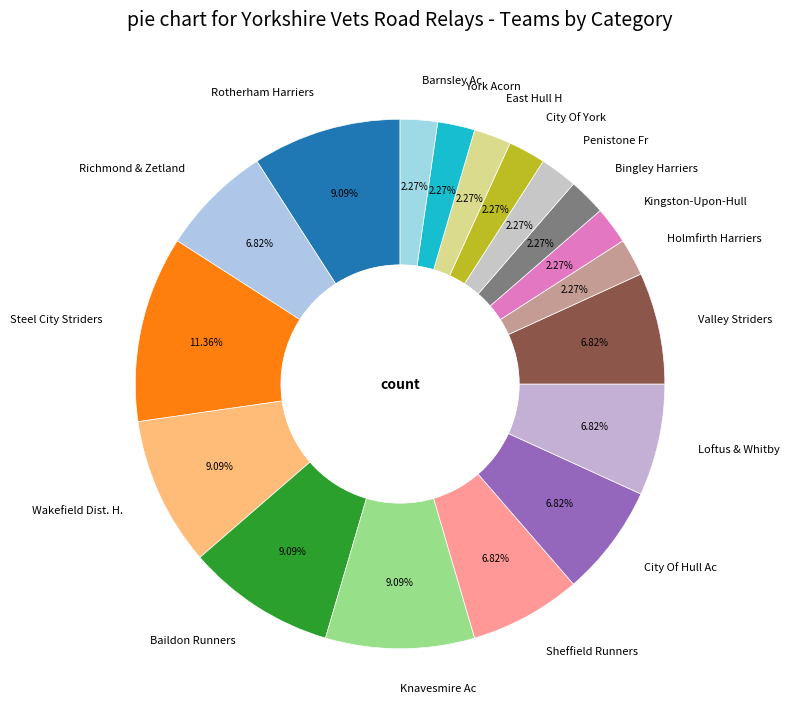

To the nearest percent, what portion does Richmond & Zetland represent?

7%